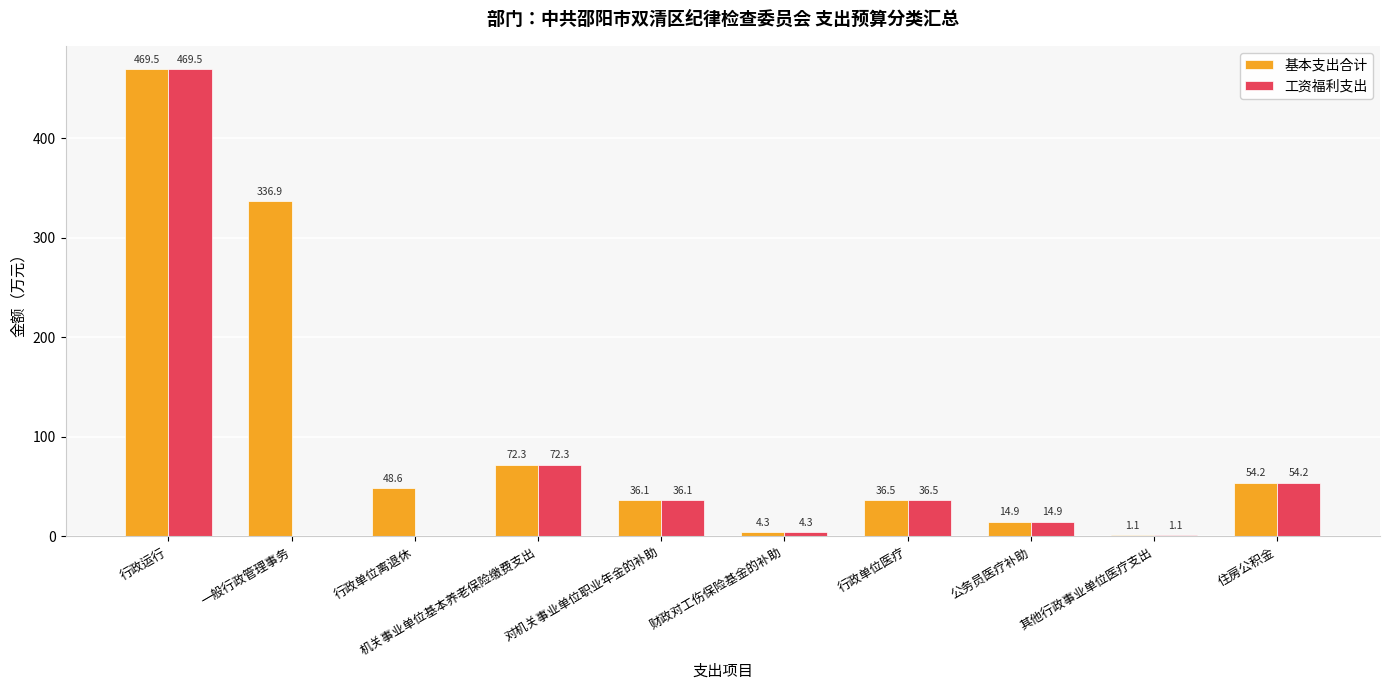

What is the total value across all series at 机关事业单位基本养老保险缴费支出?

144.6